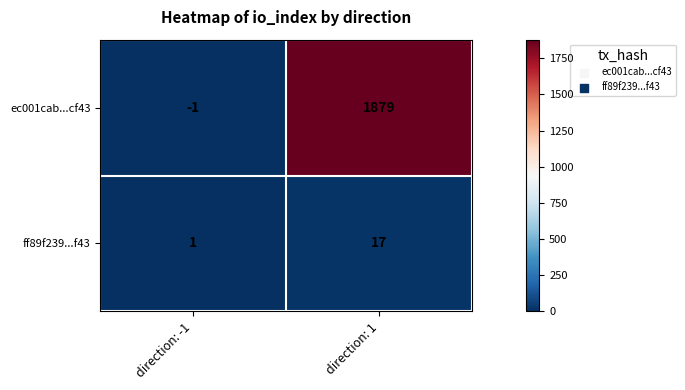

The ff89f239...f43 series shows 10 at direction: 1. True or false?

False